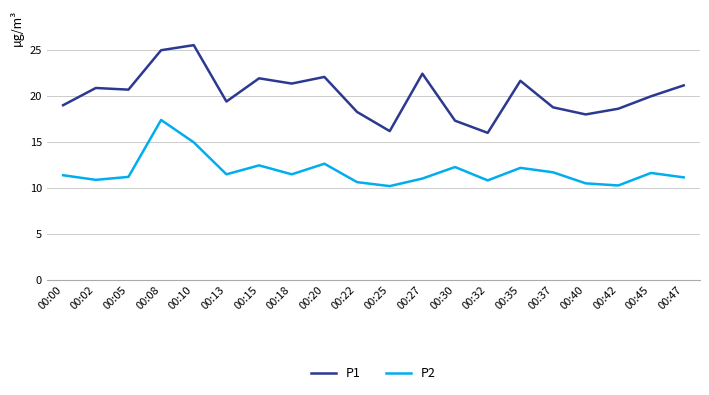

True or false: P1 has a value of 35.4 at 00:02.

False